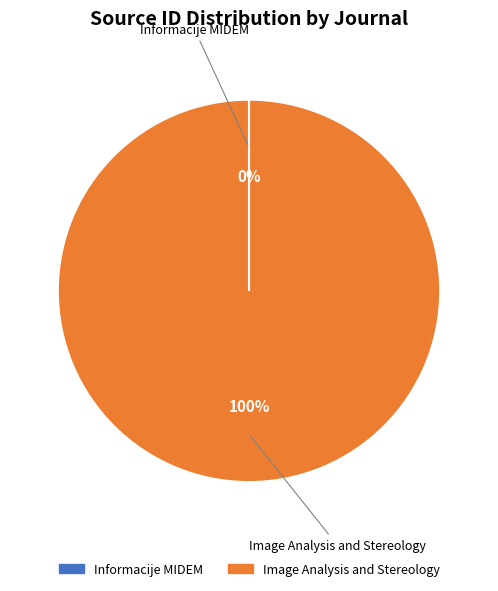

The Image Analysis and Stereology slice represents 100% of the pie. True or false?

True